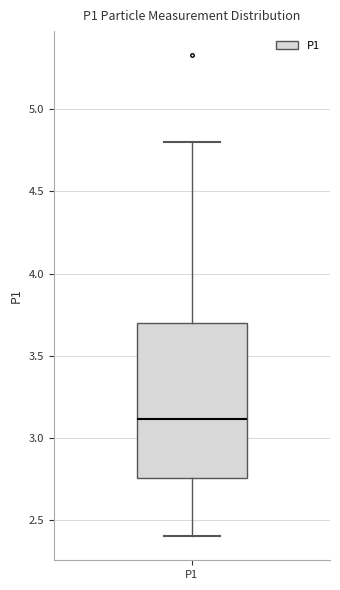

Where does the median line of the box for P1 sit on the y-axis? The values are not printed on the chart, so give them approximately, as read against the axis.

3.10